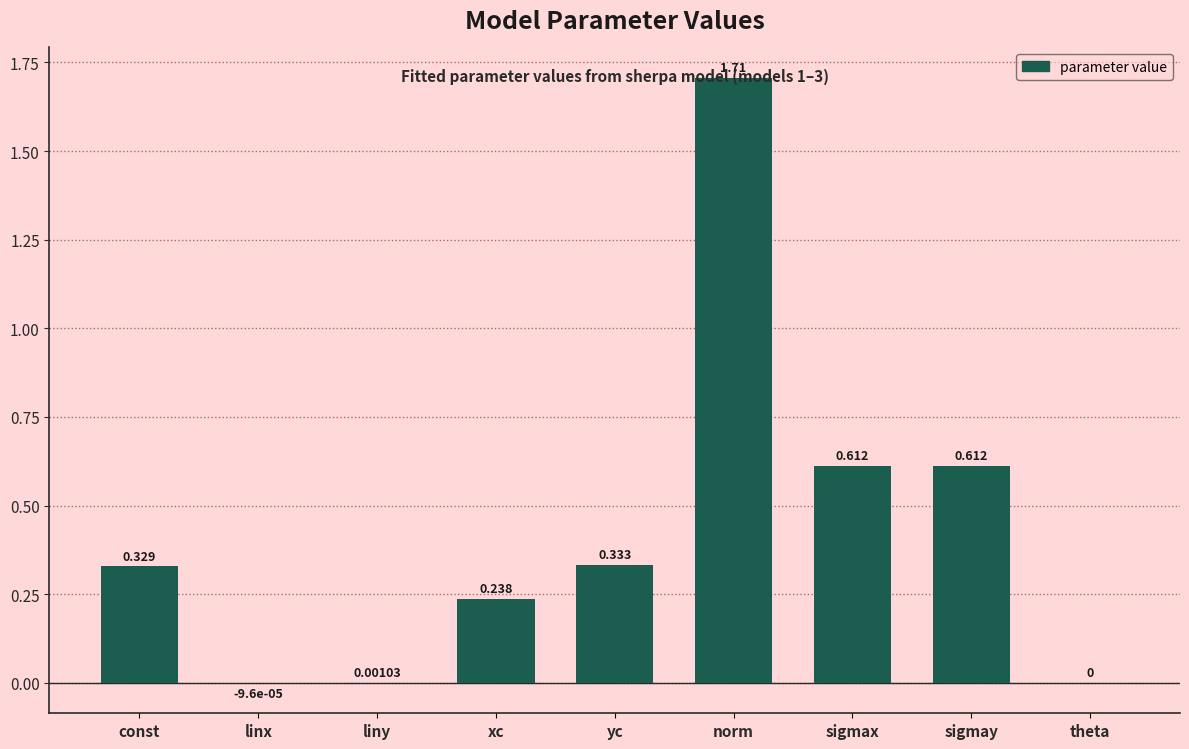

Which has a higher value, linx or liny?

liny